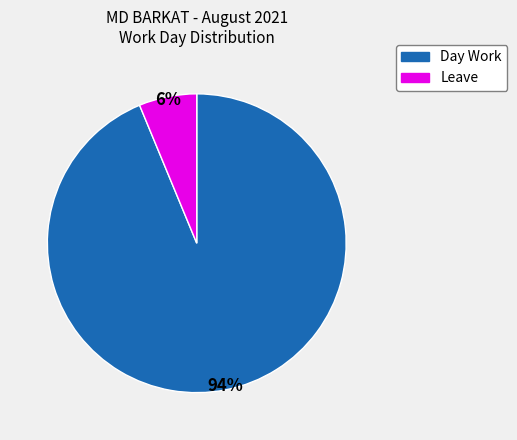

To the nearest percent, what percentage of the pie is Leave?

6%